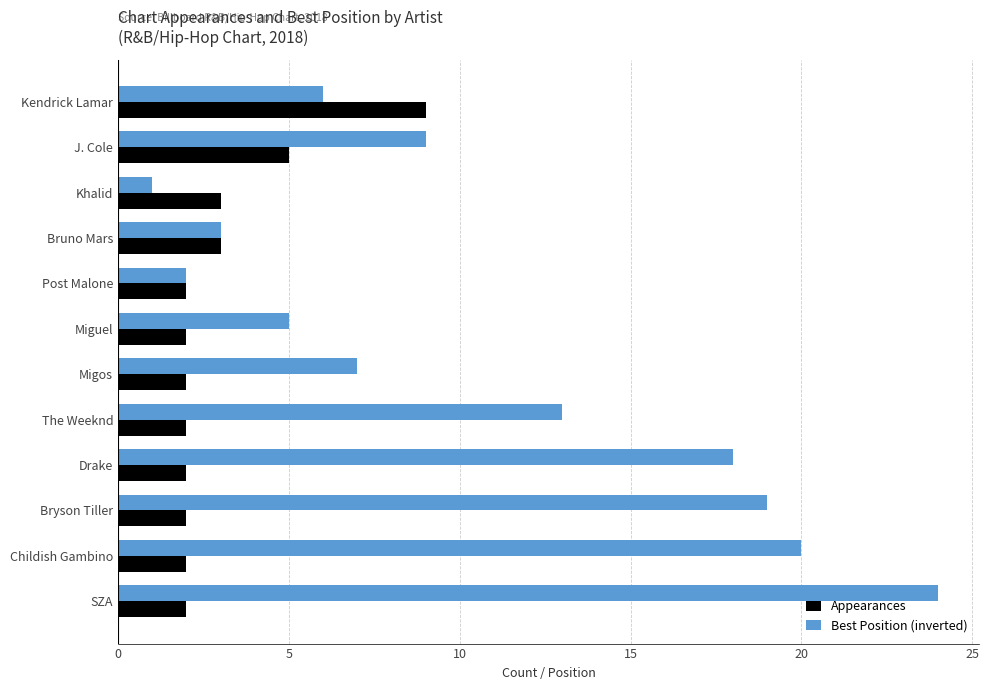

What is the maximum value shown in the chart?

24